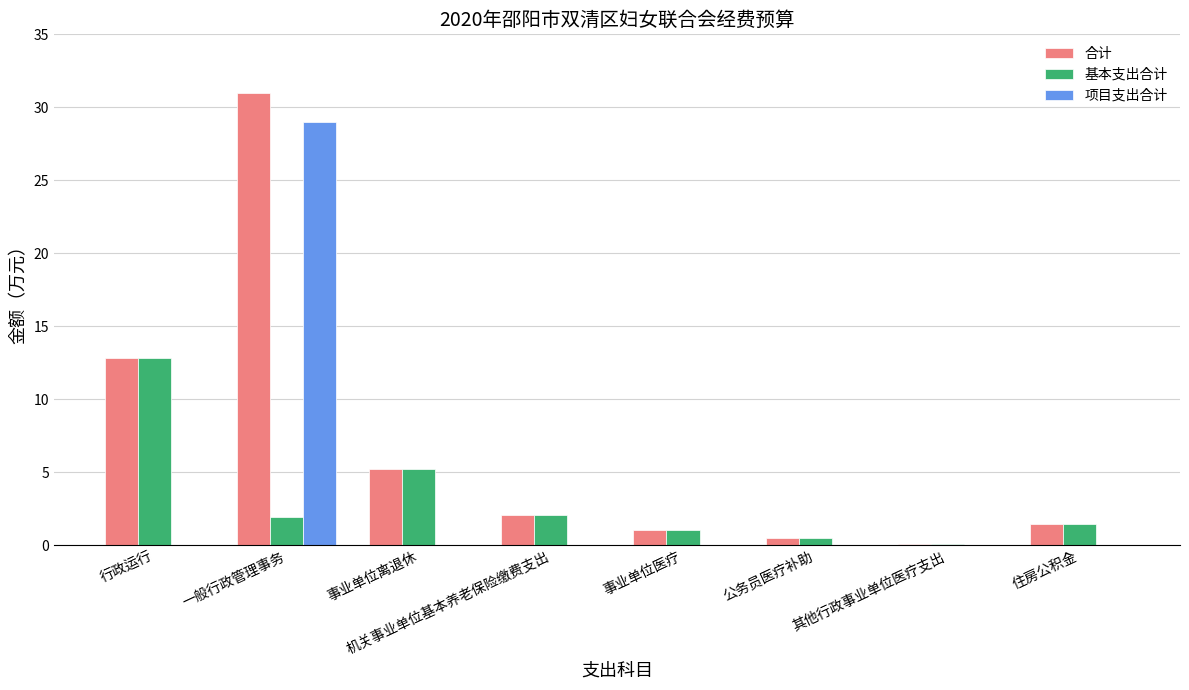

At which category does the chart reach its peak across all series?

一般行政管理事务